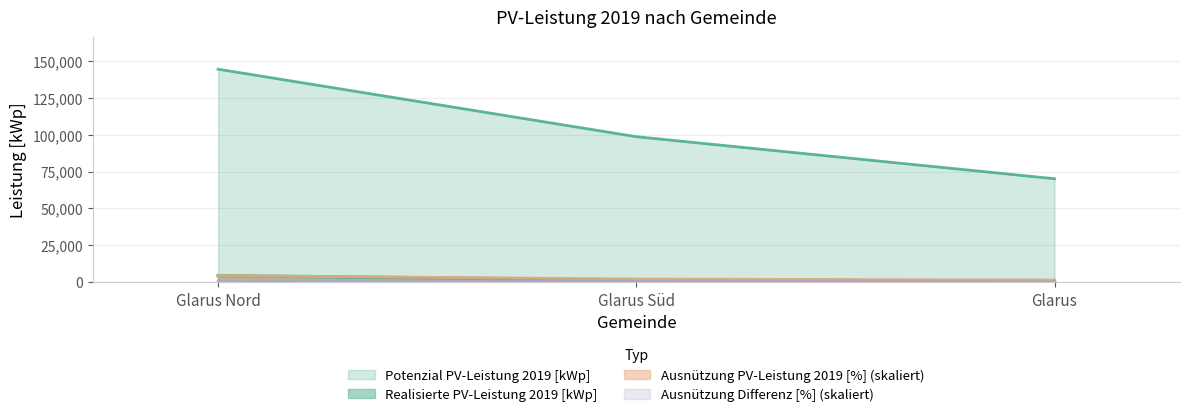

What is the sum of the Realisierte PV-Leistung 2019 [kWp] values at Glarus Nord and Glarus?

5130.0